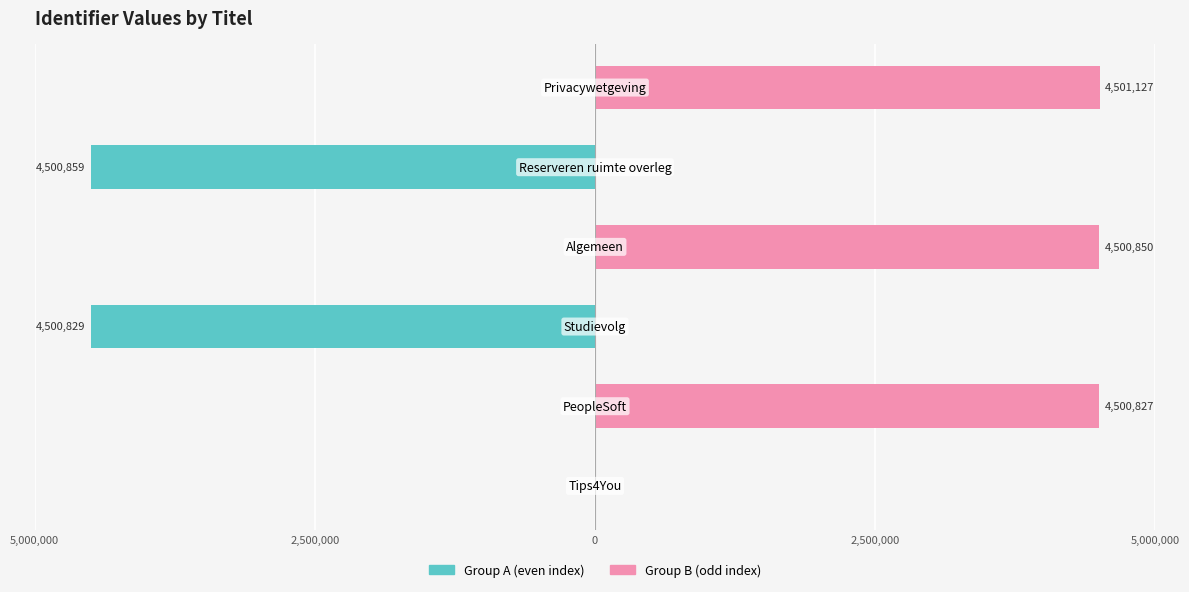

At how many categories does at least one series exceed -2217515?

6